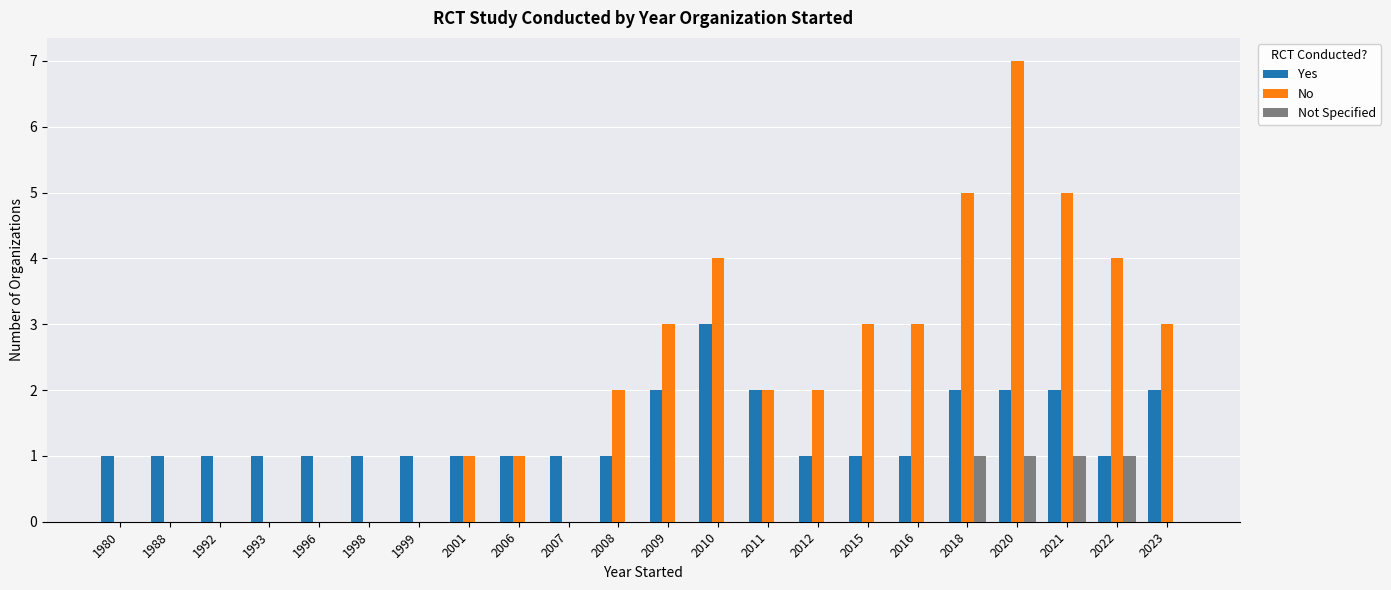

Which category has the highest value across all series?

2020